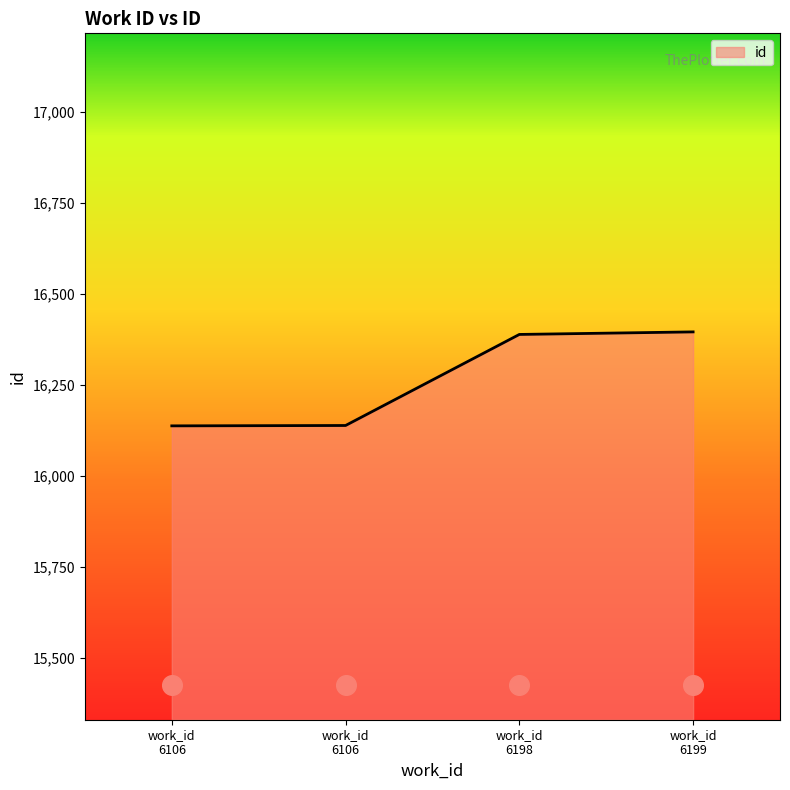

What is the change in value from work_id 6106 to work_id 6198?

+251